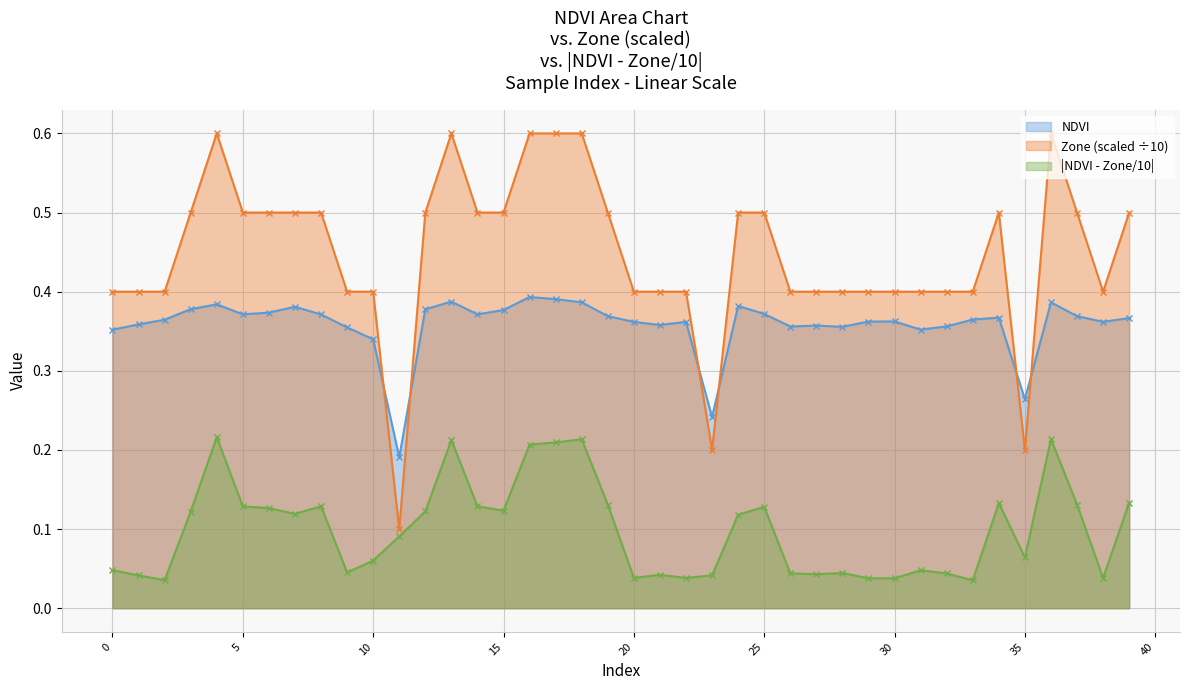

Reading right to left, list all the values displayed in this chart.

NDVI: 39=0.4	38=0.4	37=0.4	36=0.4	35=0.3	34=0.4	33=0.4	32=0.4	31=0.4	30=0.4	29=0.4	28=0.4	27=0.4	26=0.4	25=0.4	24=0.4	23=0.2	22=0.4	21=0.4	20=0.4	19=0.4	18=0.4	17=0.4	16=0.4	15=0.4	14=0.4	13=0.4	12=0.4	11=0.2	10=0.3	9=0.4	8=0.4	7=0.4	6=0.4	5=0.4	4=0.4	3=0.4	2=0.4	1=0.4	0=0.4
Zone: 39=0.5	38=0.4	37=0.5	36=0.6	35=0.2	34=0.5	33=0.4	32=0.4	31=0.4	30=0.4	29=0.4	28=0.4	27=0.4	26=0.4	25=0.5	24=0.5	23=0.2	22=0.4	21=0.4	20=0.4	19=0.5	18=0.6	17=0.6	16=0.6	15=0.5	14=0.5	13=0.6	12=0.5	11=0.1	10=0.4	9=0.4	8=0.5	7=0.5	6=0.5	5=0.5	4=0.6	3=0.5	2=0.4	1=0.4	0=0.4